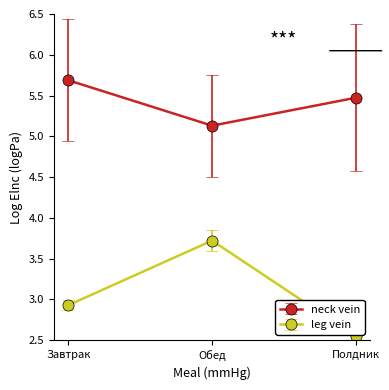

How many series are shown in this chart?

2